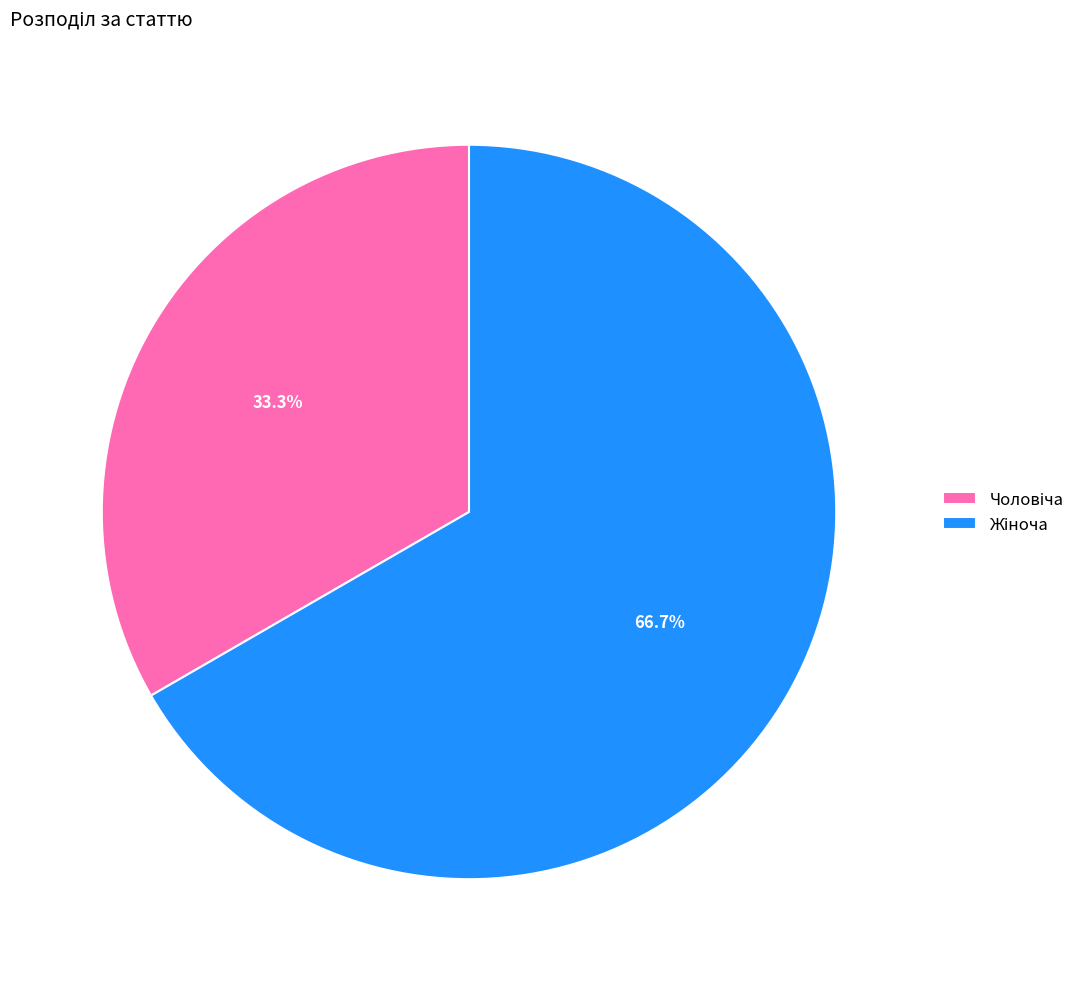

Does any single category account for the majority?

Yes